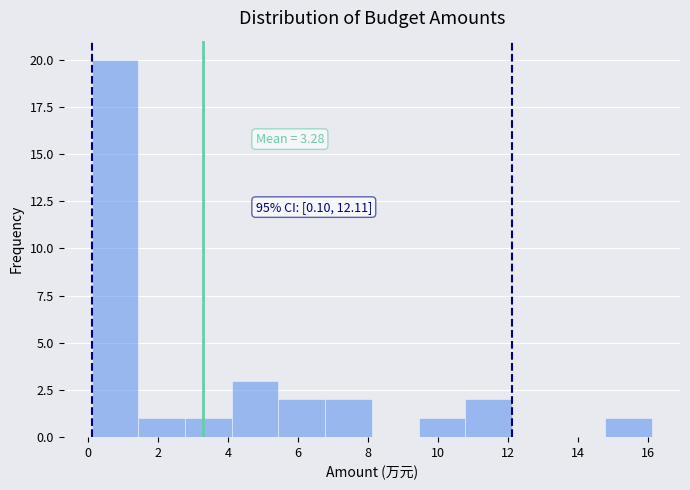

Over which range of the x-axis is the bar tallest?

0.2 to 1.4